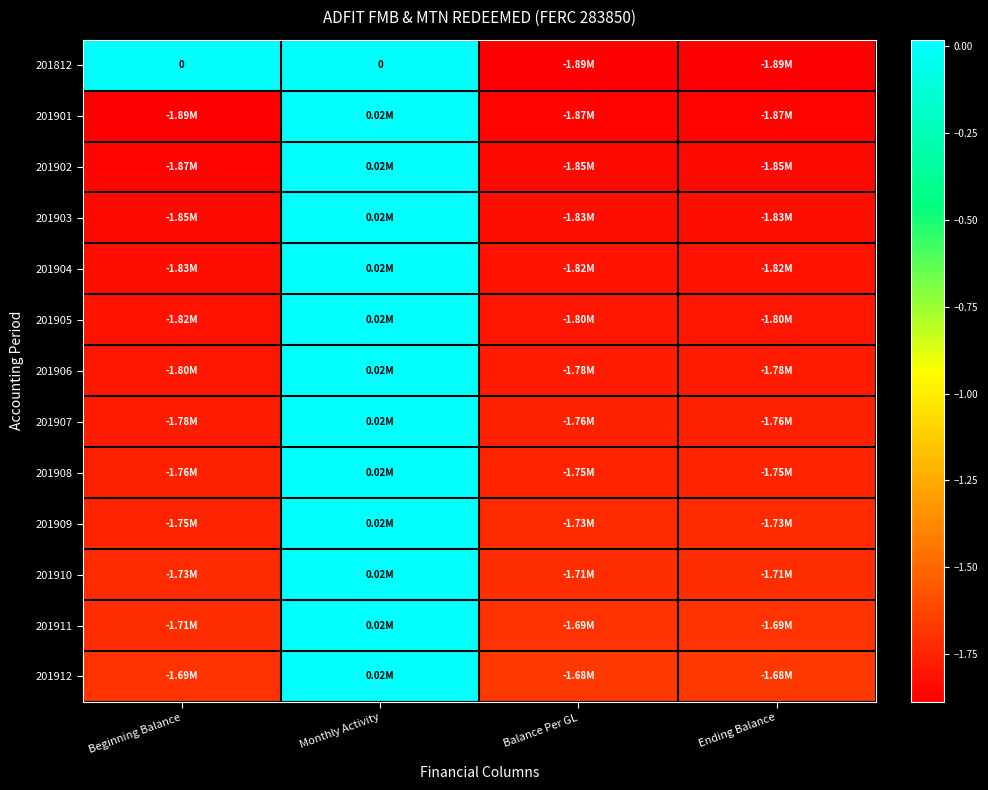

Which series changed the most between Monthly Activity and Ending Balance?

201812